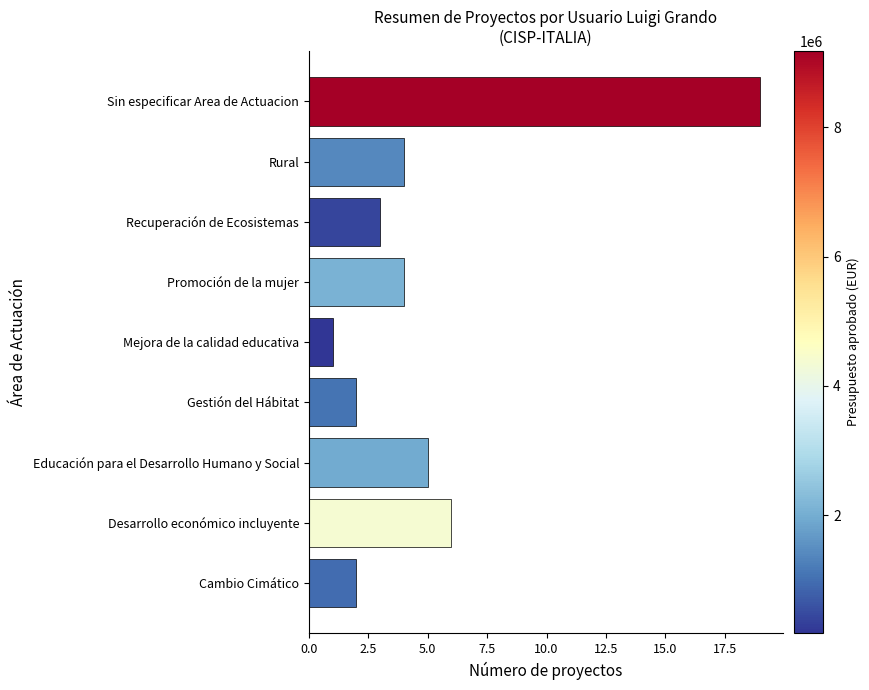

What is the greatest value displayed?

19